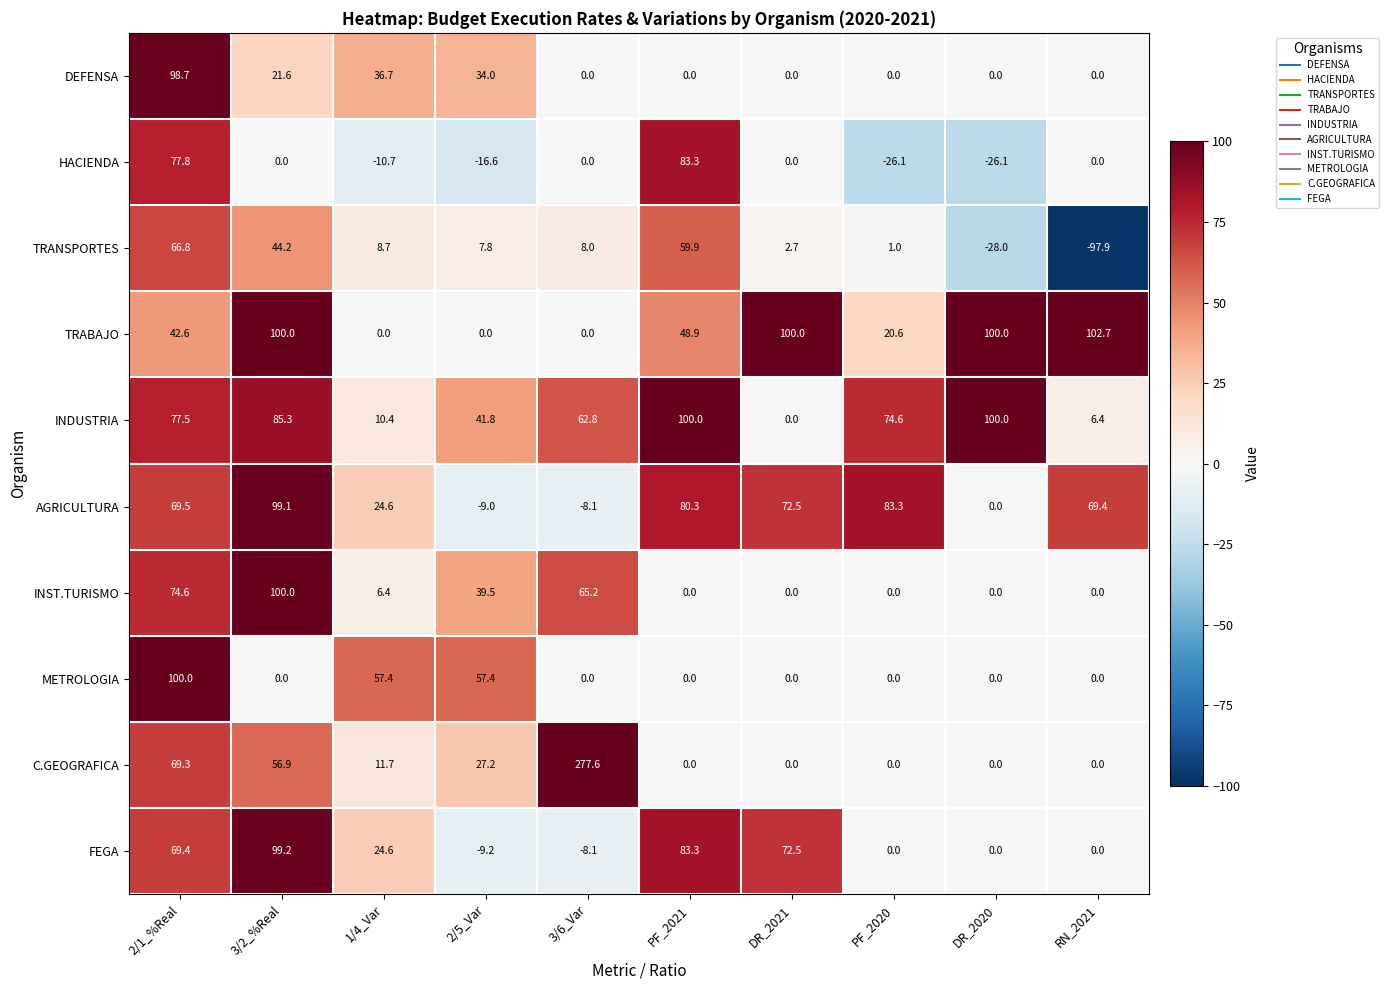

Read the FEGA value at 2/5_Var.

-9.2